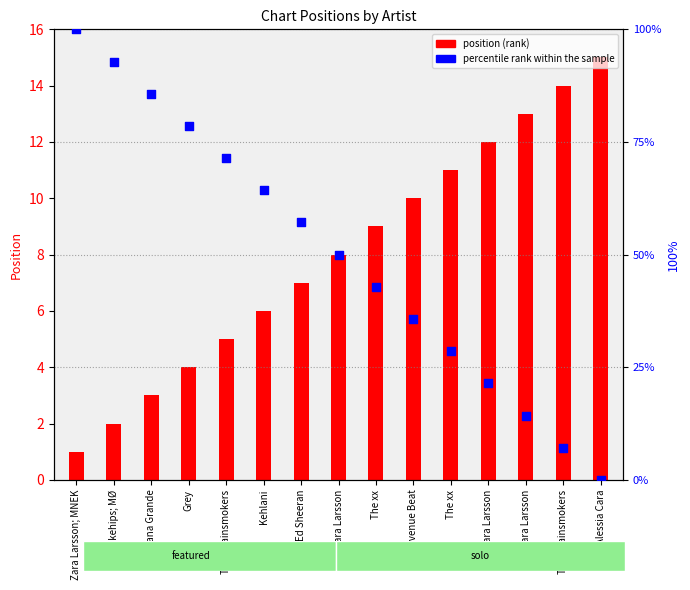

What are all the series names shown in the legend?

position (rank), percentile rank within the sample